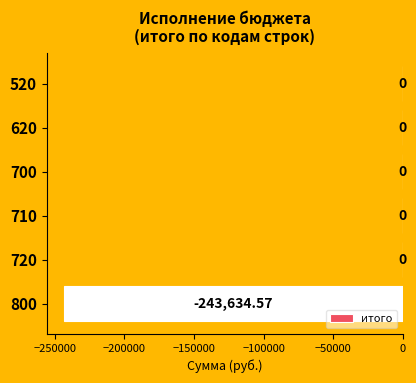

Between 520 and 800, which is larger?

520